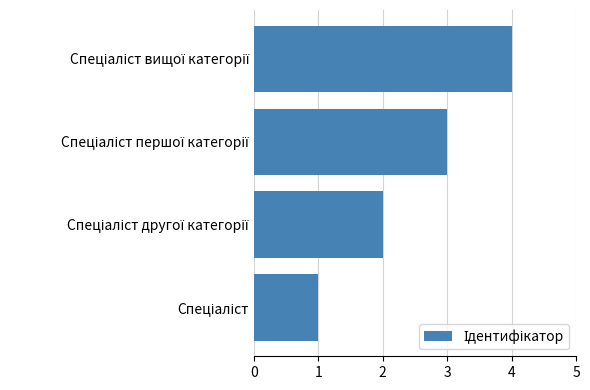

What is the maximum value shown in the chart?

4